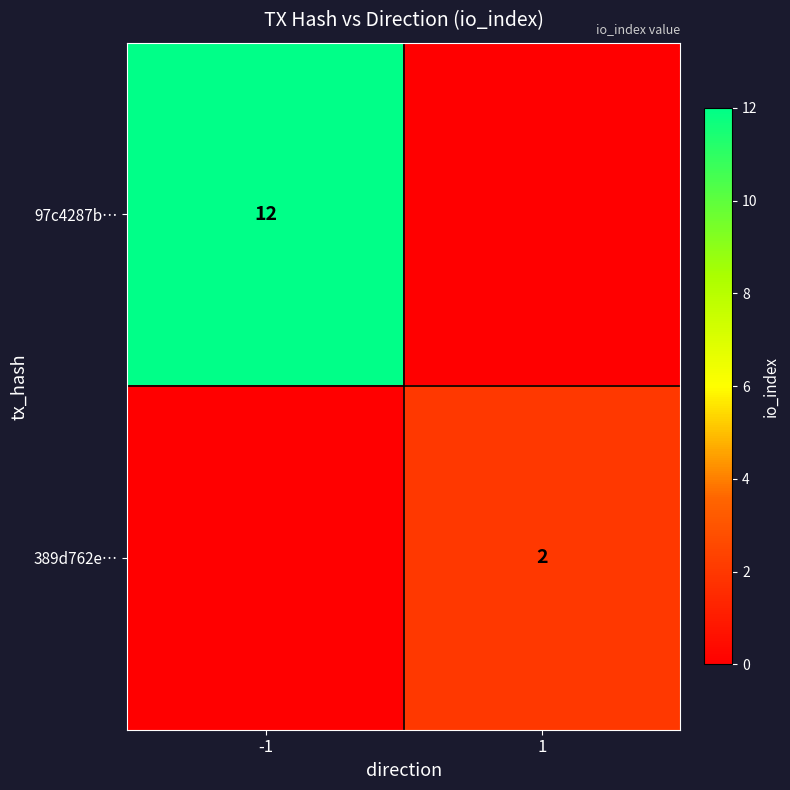

The value of 97c4287b… at -1 is 5. True or false?

False